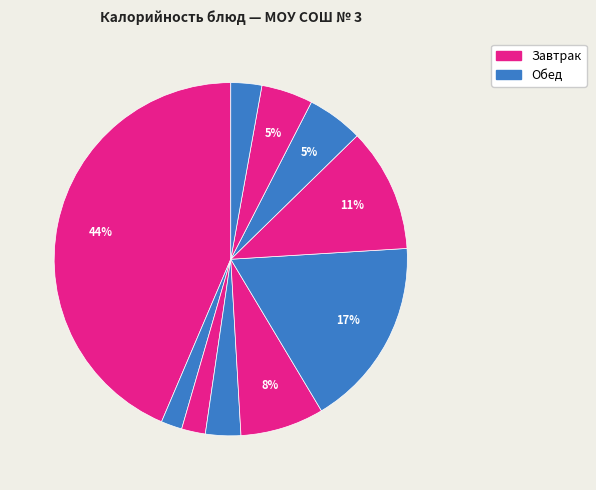

How many segments does this pie chart have?

10